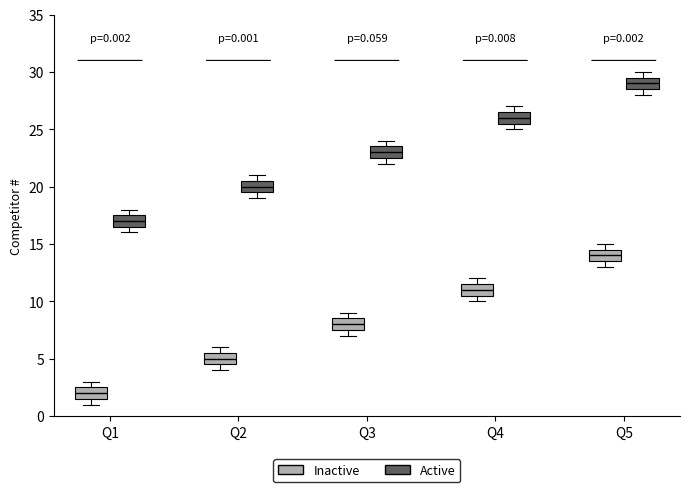

Which box's median line is the highest?

Q5 (Active)